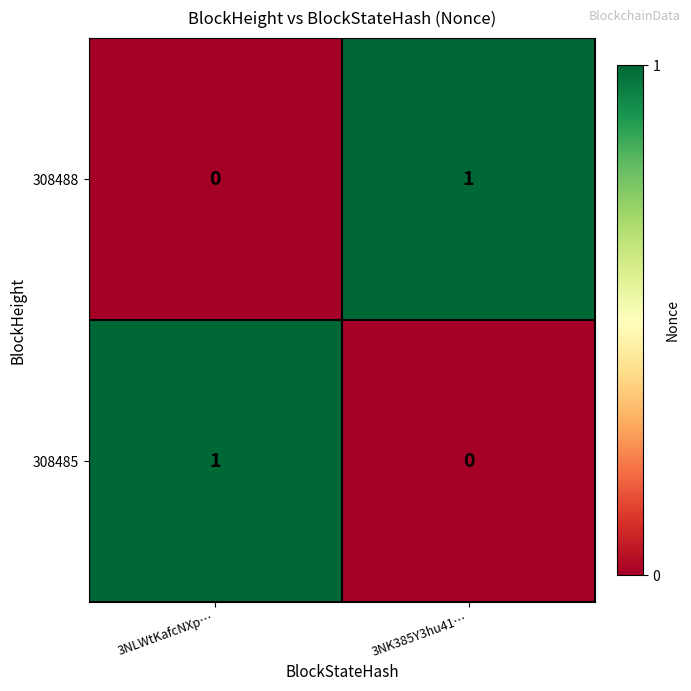

At which label does 308485 reach its peak?

3NLWtKafcNXp…